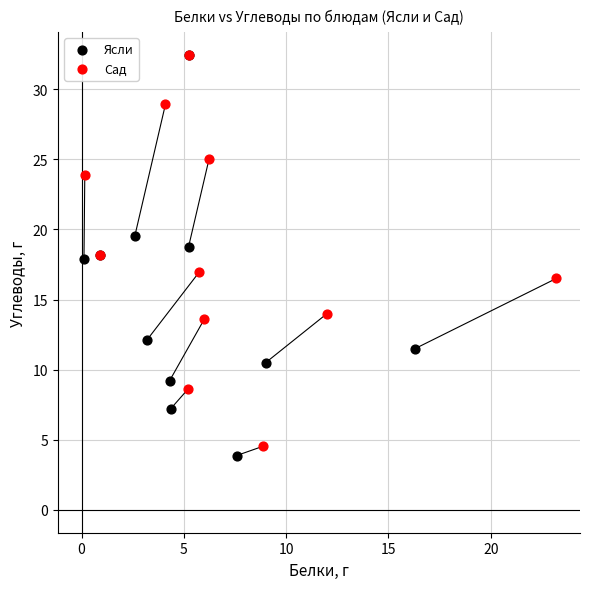

Which series has the widest spread of Y values?

Ясли